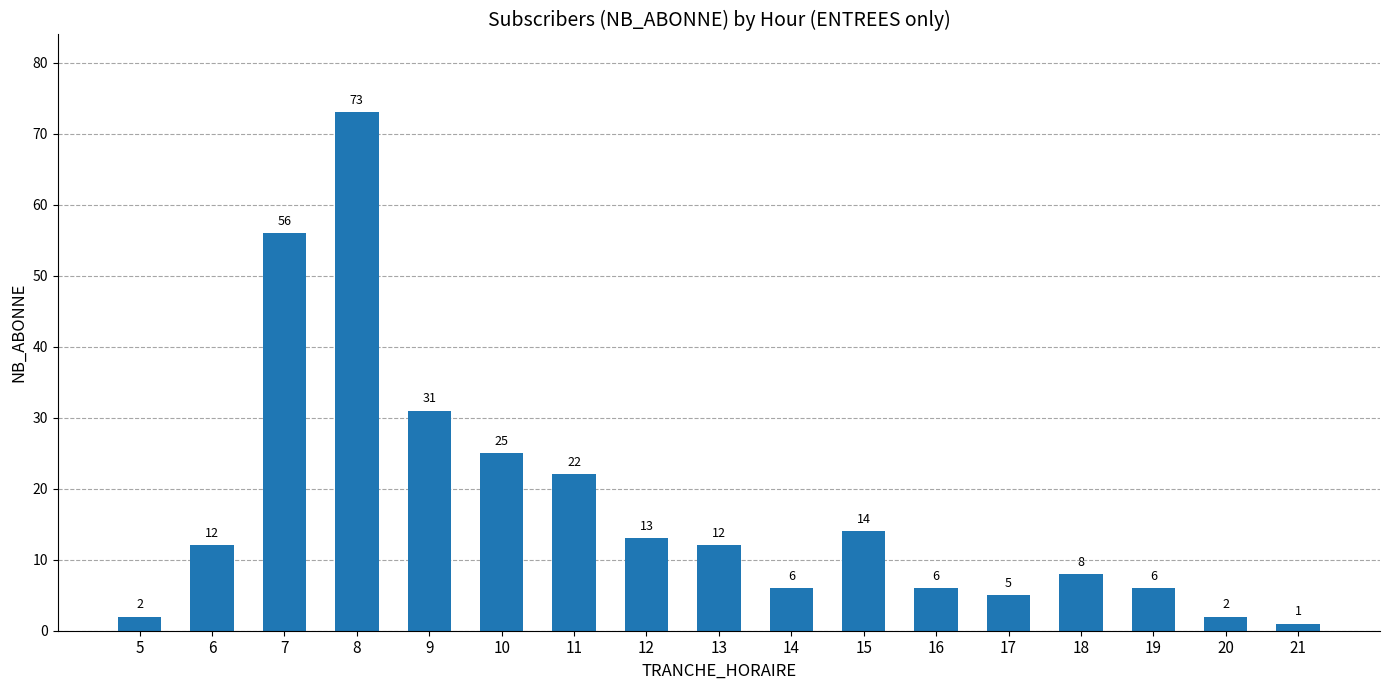

Where is the data nearest to the value 37?

9